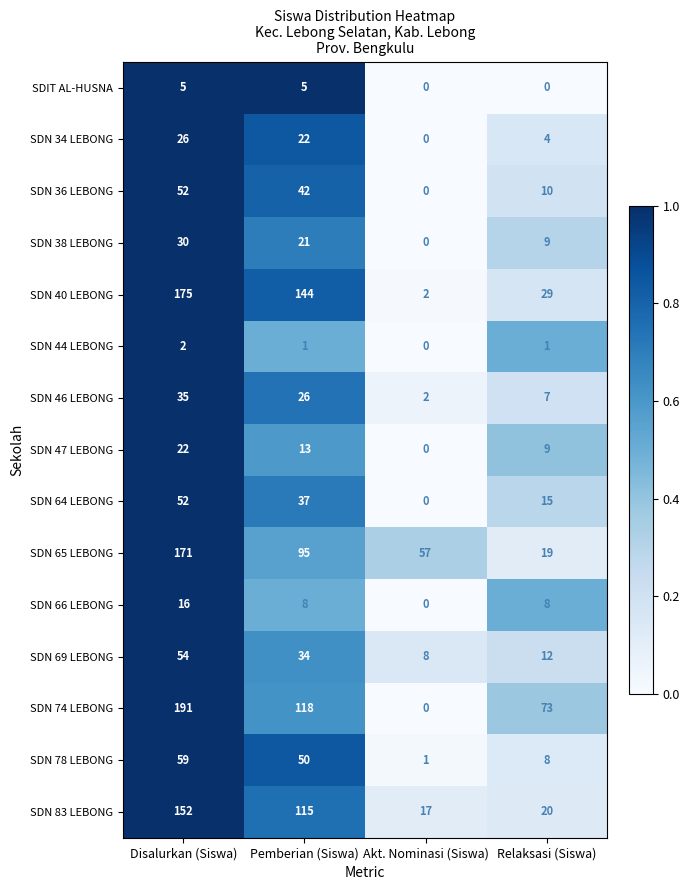

Which series has the largest total across all categories?

SDN 74 LEBONG